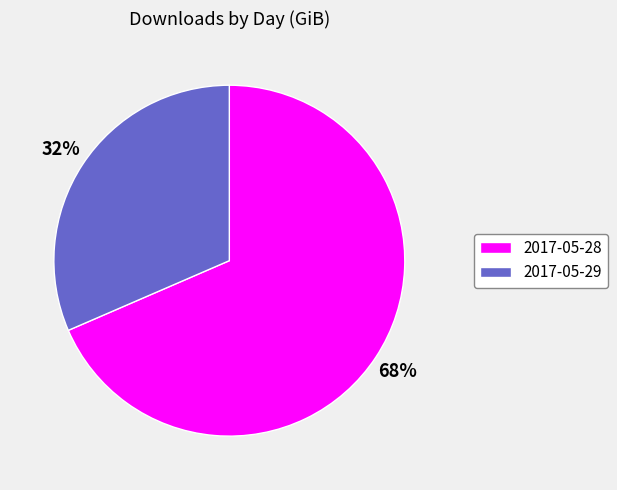

Between 2017-05-29 and 2017-05-28, which is larger?

2017-05-28